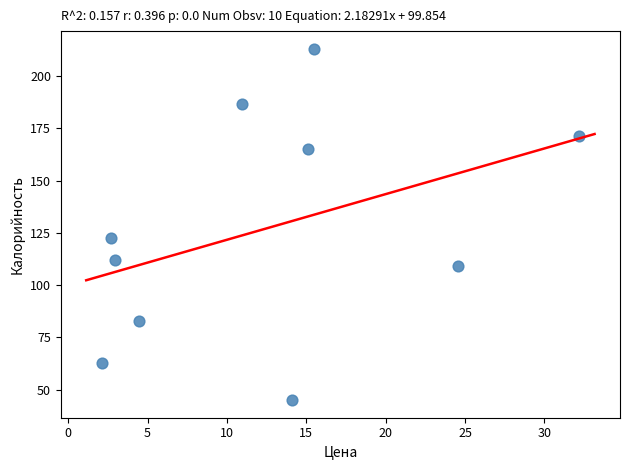

What Y value in the scatter plot is closest to 129?

122.6